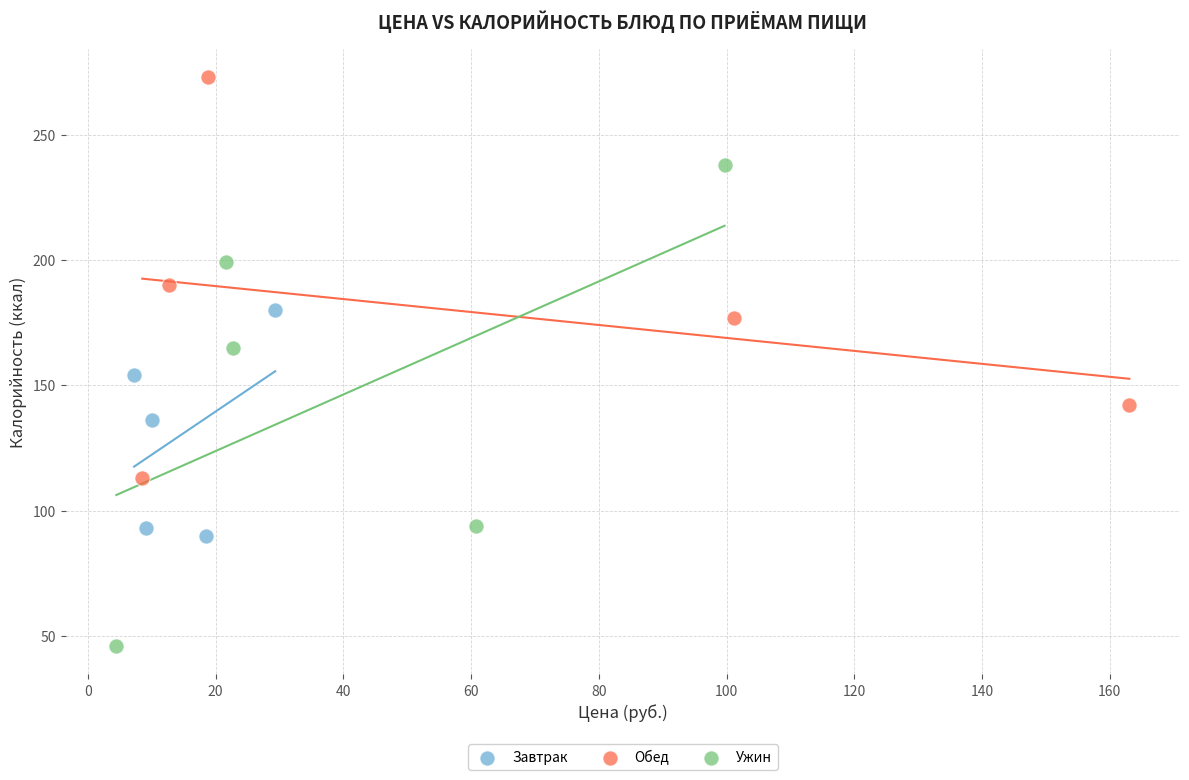

Which series contains the highest Y value?

Обед